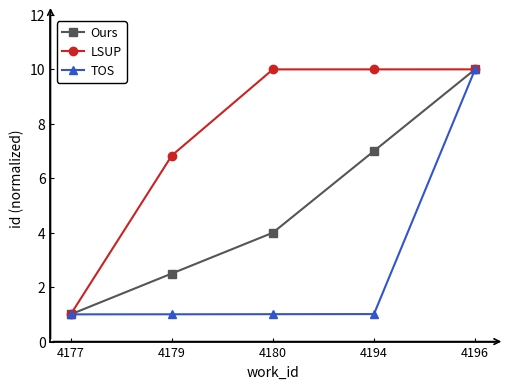

Which series changed the most between 4179 and 4196?

TOS